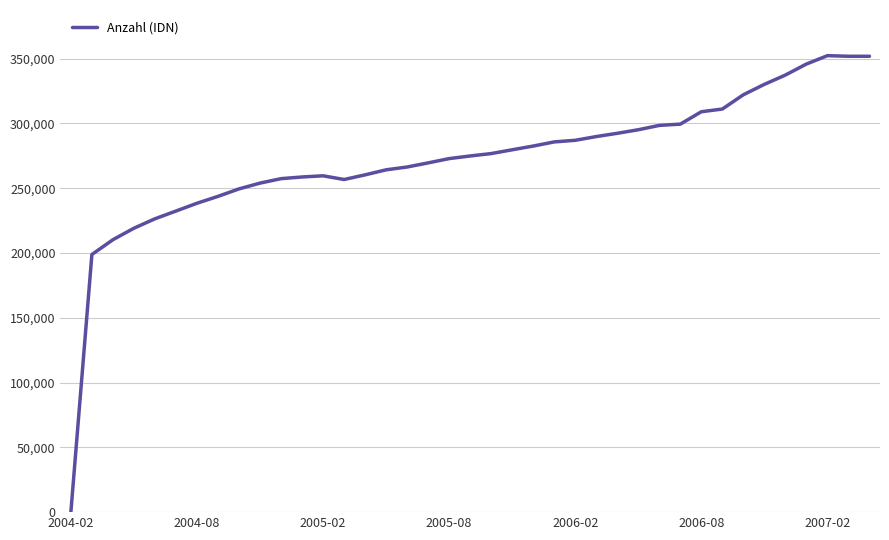

What is the difference between the maximum and minimum values?

352249